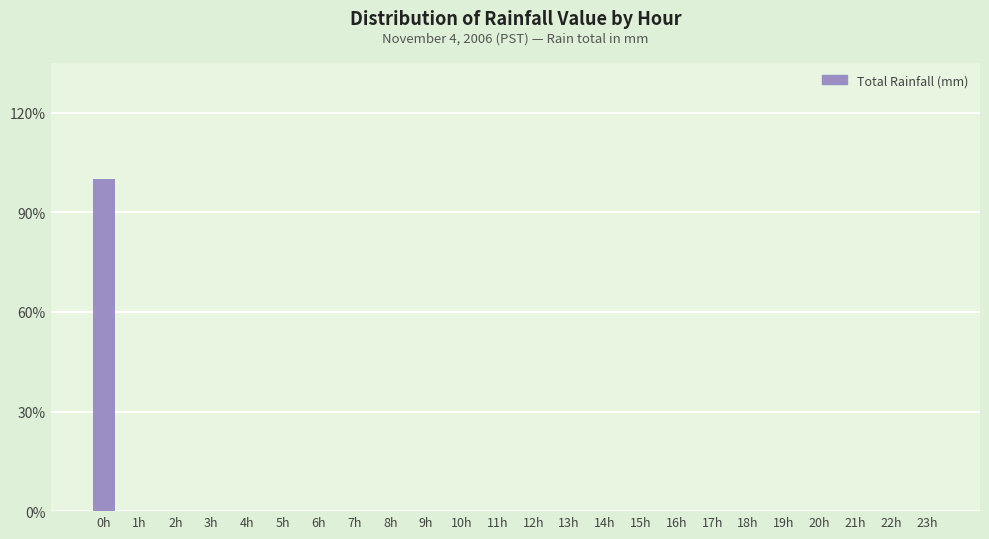

Reading left to right, extract all data points from this chart.

0h=100	1h=0	2h=0	3h=0	4h=0	5h=0	6h=0	7h=0	8h=0	9h=0	10h=0	11h=0	12h=0	13h=0	14h=0	15h=0	16h=0	17h=0	18h=0	19h=0	20h=0	21h=0	22h=0	23h=0